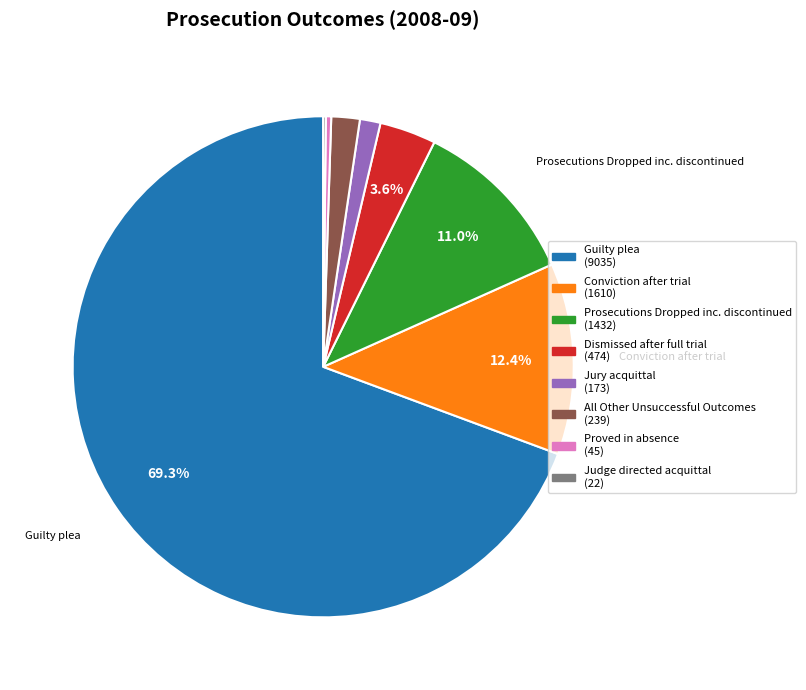

Which slice represents more than half of the pie?

Guilty plea